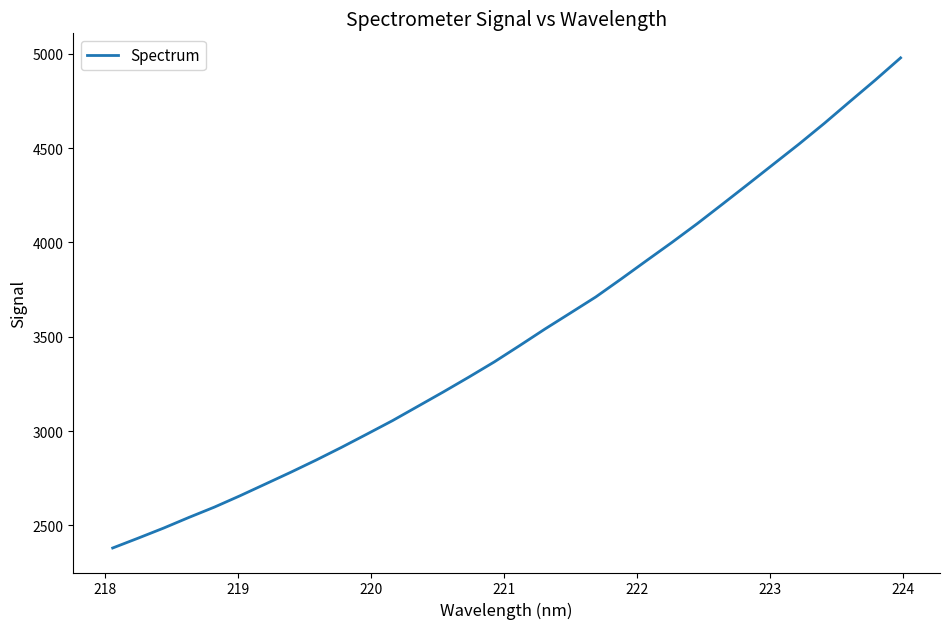

Is this an area chart (filled region under the line)?

No